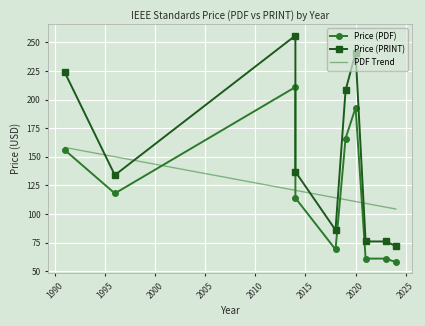

At how many categories does at least one series exceed 251?

1